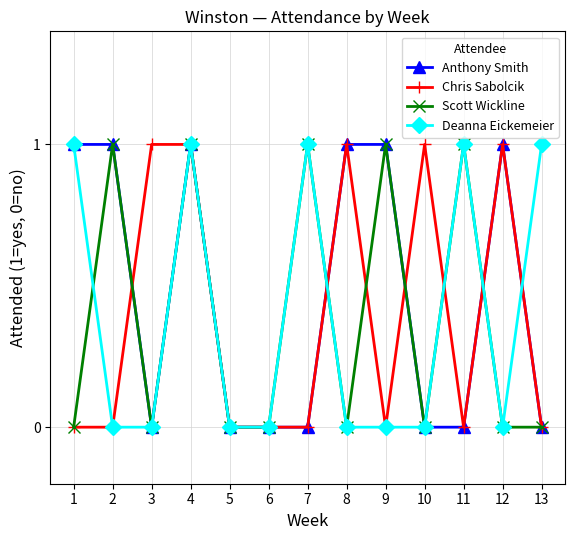

Which series changed the most between 8 and 10?

Anthony Smith